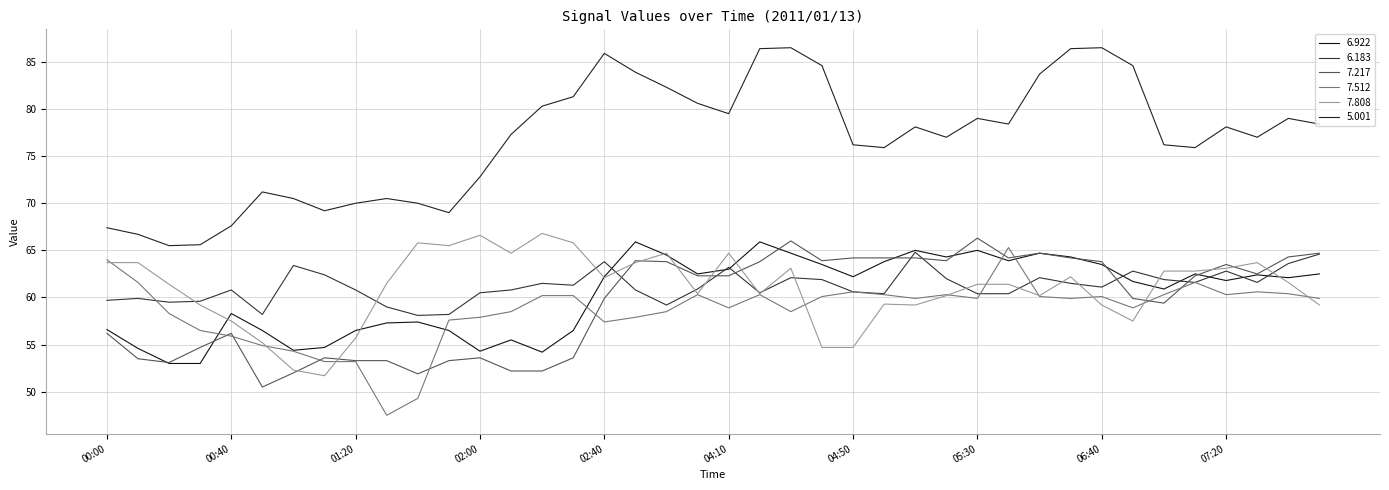

Which series has the largest total across all categories?

5.001